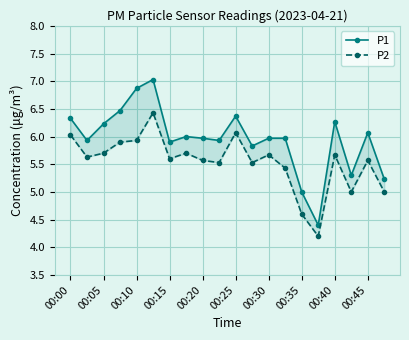

What is the average value of the P2 series?

5.5